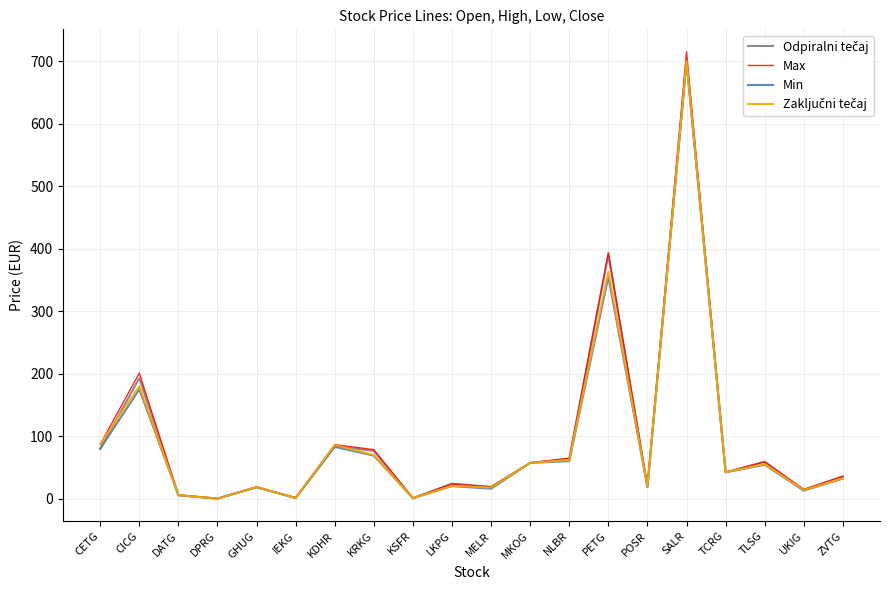

At which category is the sum across all series the highest?

SALR